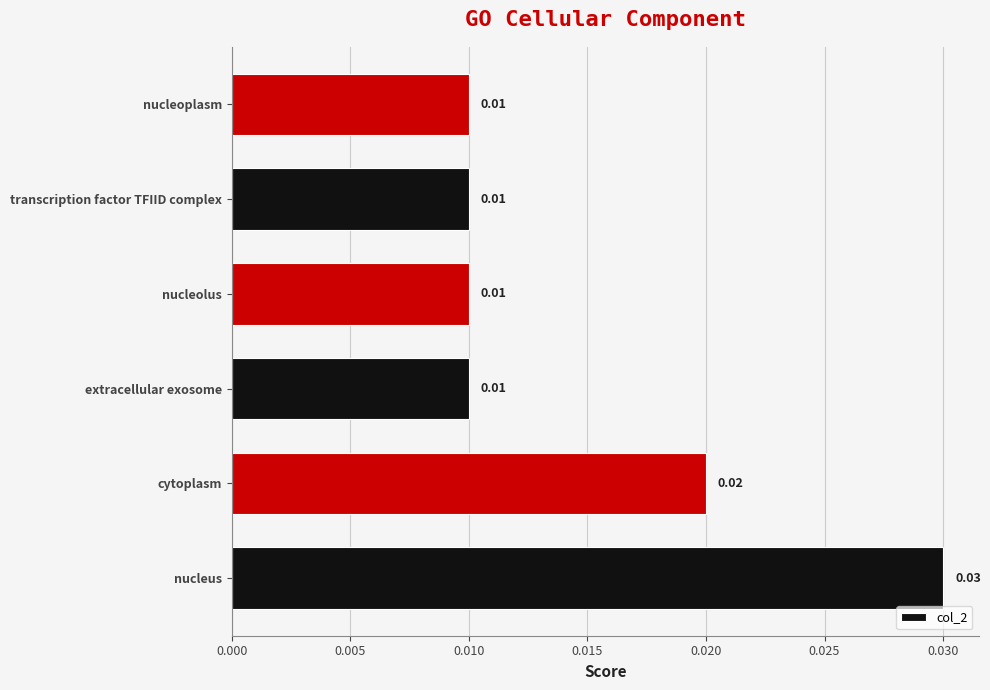

Does the chart contain any negative values?

No